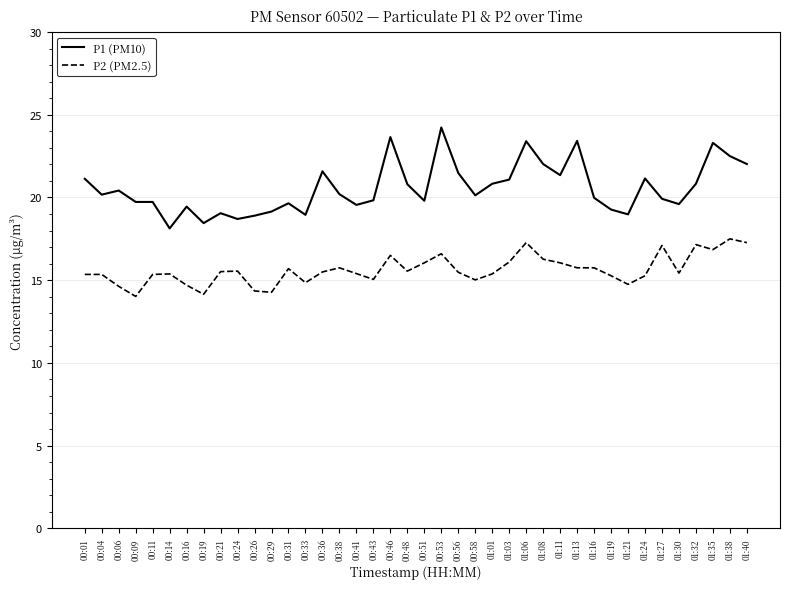

True or false: P2 (PM2.5) and P1 (PM10) intersect in this chart.

False